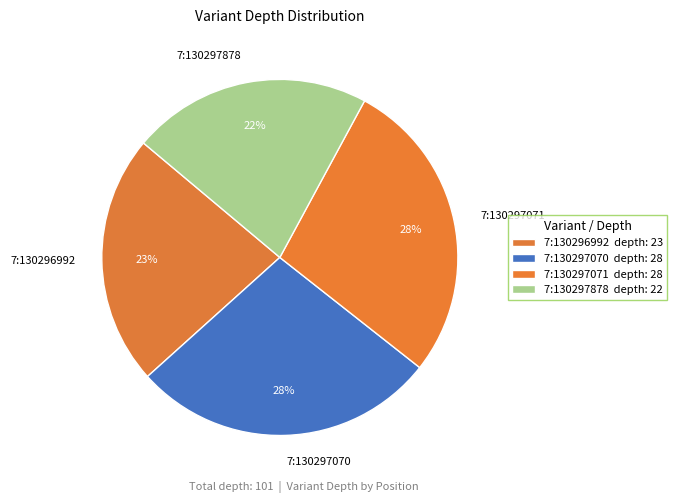

Which has a higher value, 7:130296992 or 7:130297070?

7:130297070